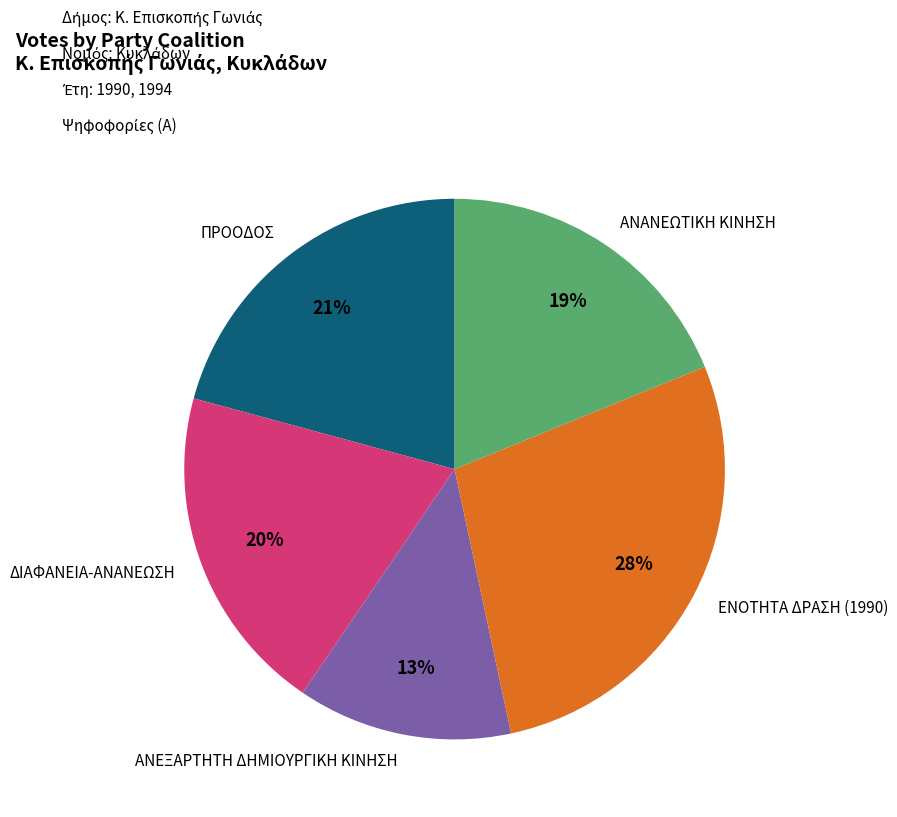

Is the sum of ΑΝΕΞΑΡΤΗΤΗ ΔΗΜΙΟΥΡΓΙΚΗ ΚΙΝΗΣΗ and ΔΙΑΦΑΝΕΙΑ-ΑΝΑΝΕΩΣΗ greater than half?

No